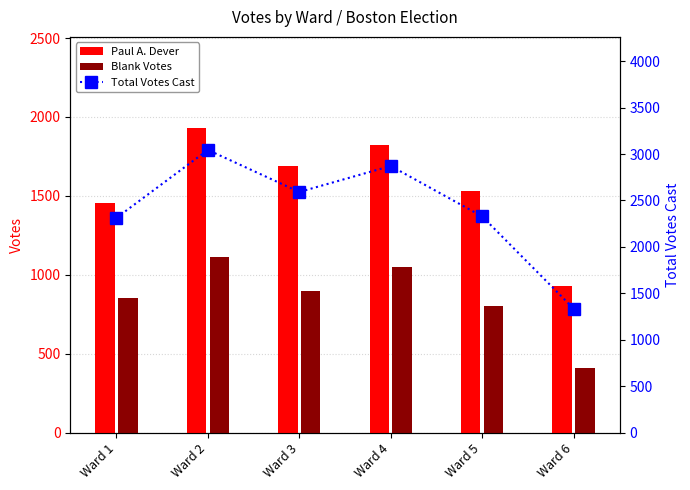

At how many categories does at least one series exceed 1421?

5